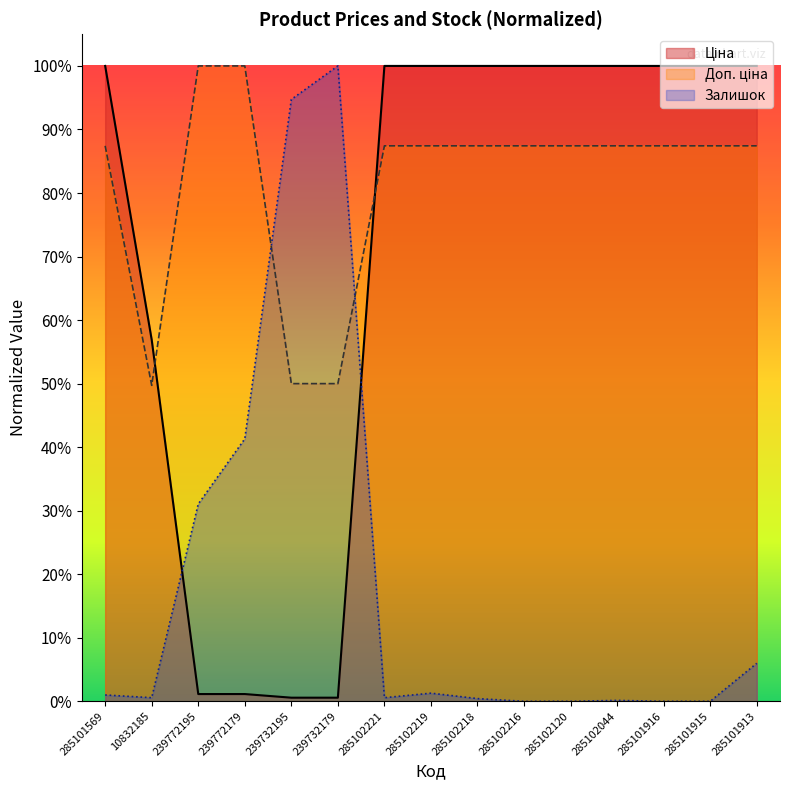

Where is the first local minimum for Залишок?

10832185